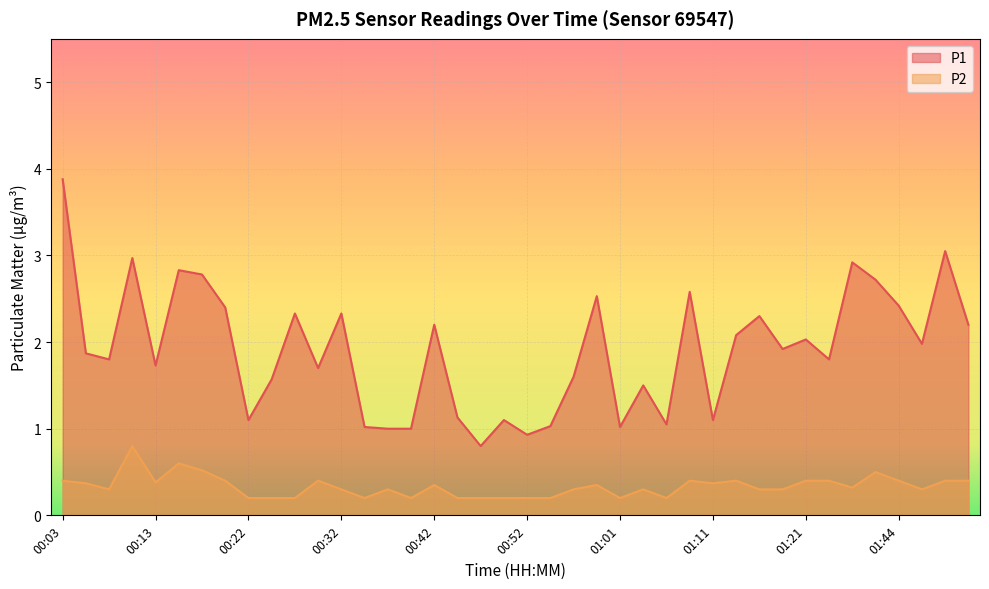

Where is the first local maximum for P1?

00:10